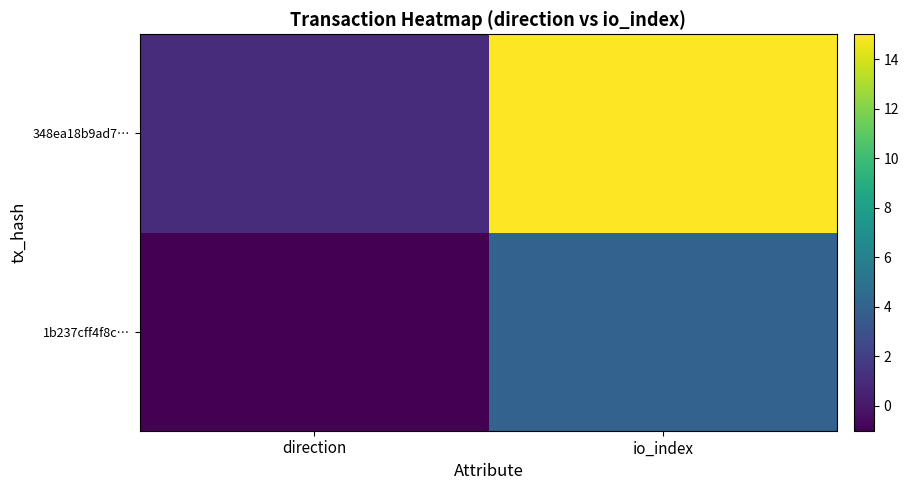

Rank the series by their maximum value, from highest to lowest.

348ea18b9ad7…, 1b237cff4f8c…